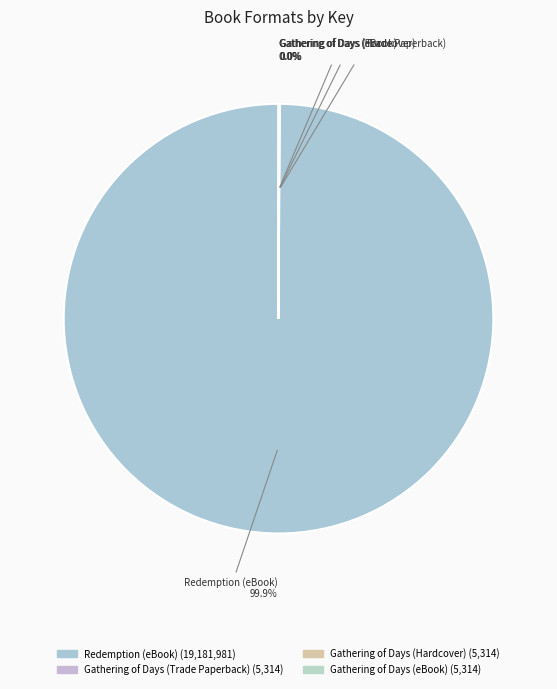

Is there a majority slice in this chart?

Yes